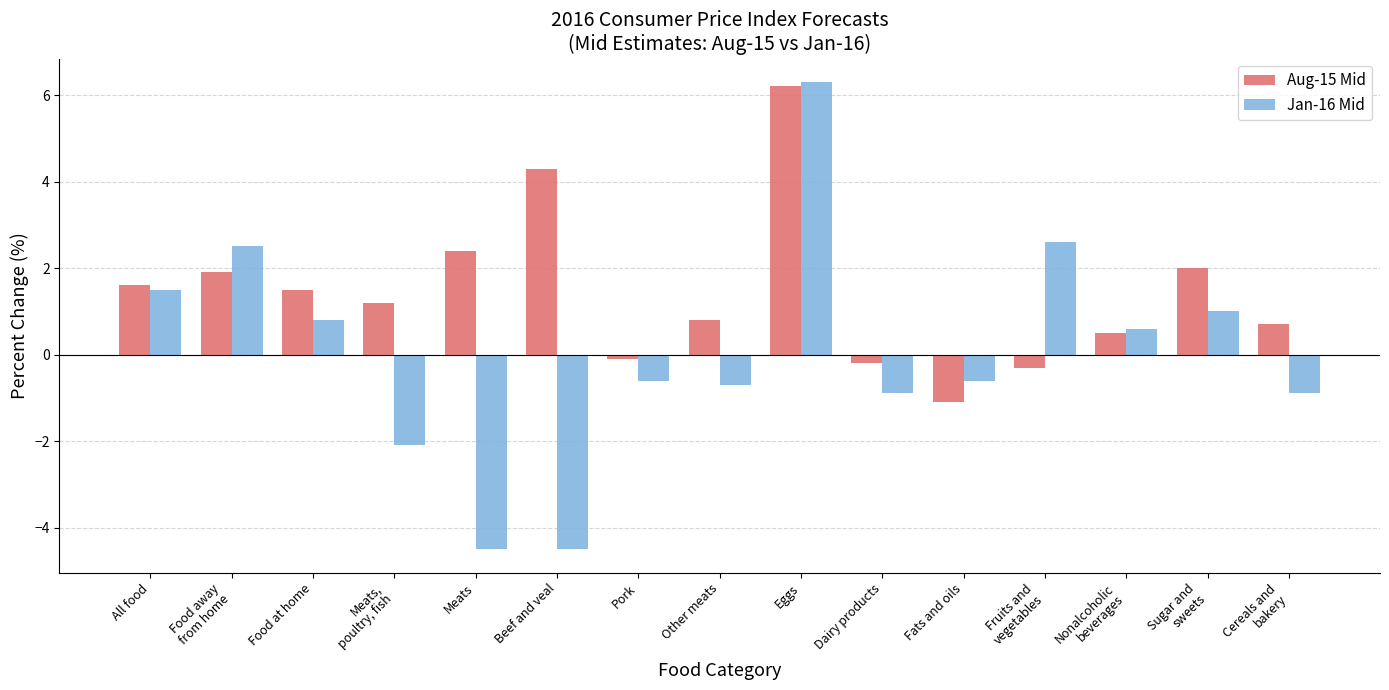

Which series has the largest total across all categories?

Aug-15 Mid